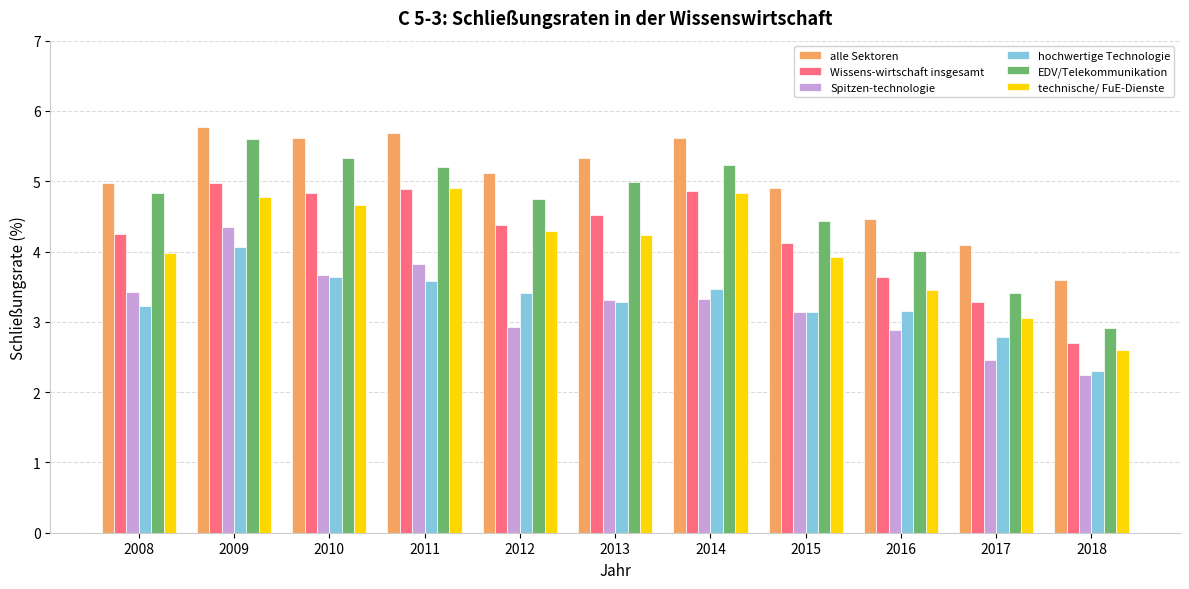

What is the approximate value of alle Sektoren at 2018?

3.6